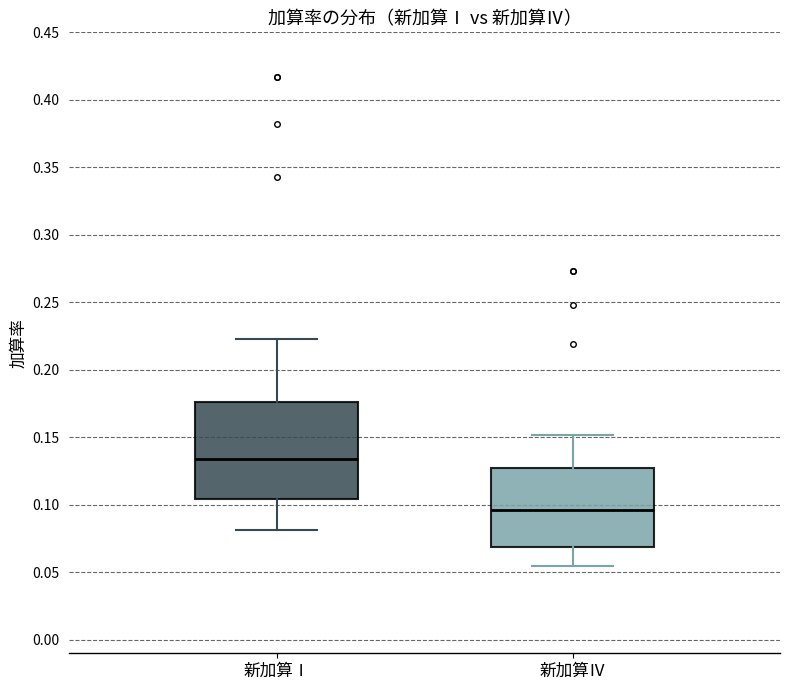

Which box's median line is the lowest?

新加算Ⅳ